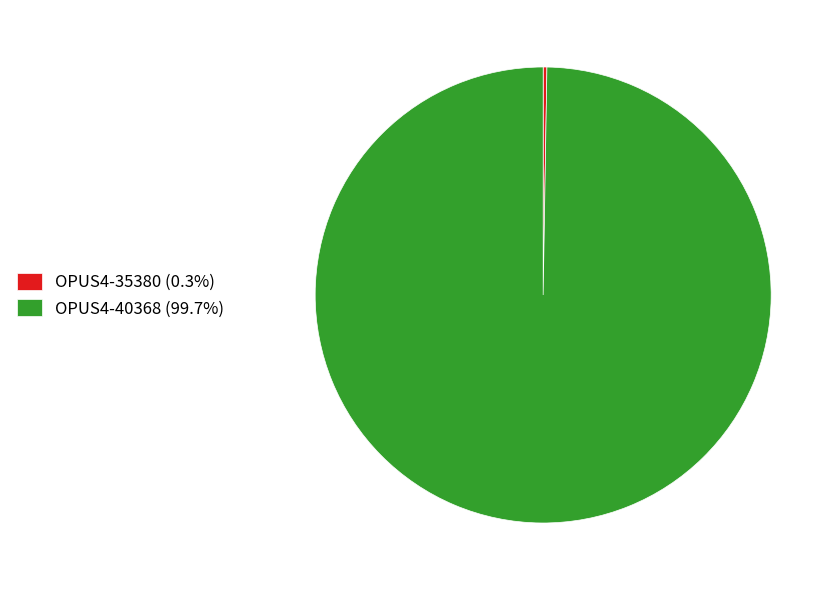

Is OPUS4-40368 (99.7%) the majority of the pie?

Yes